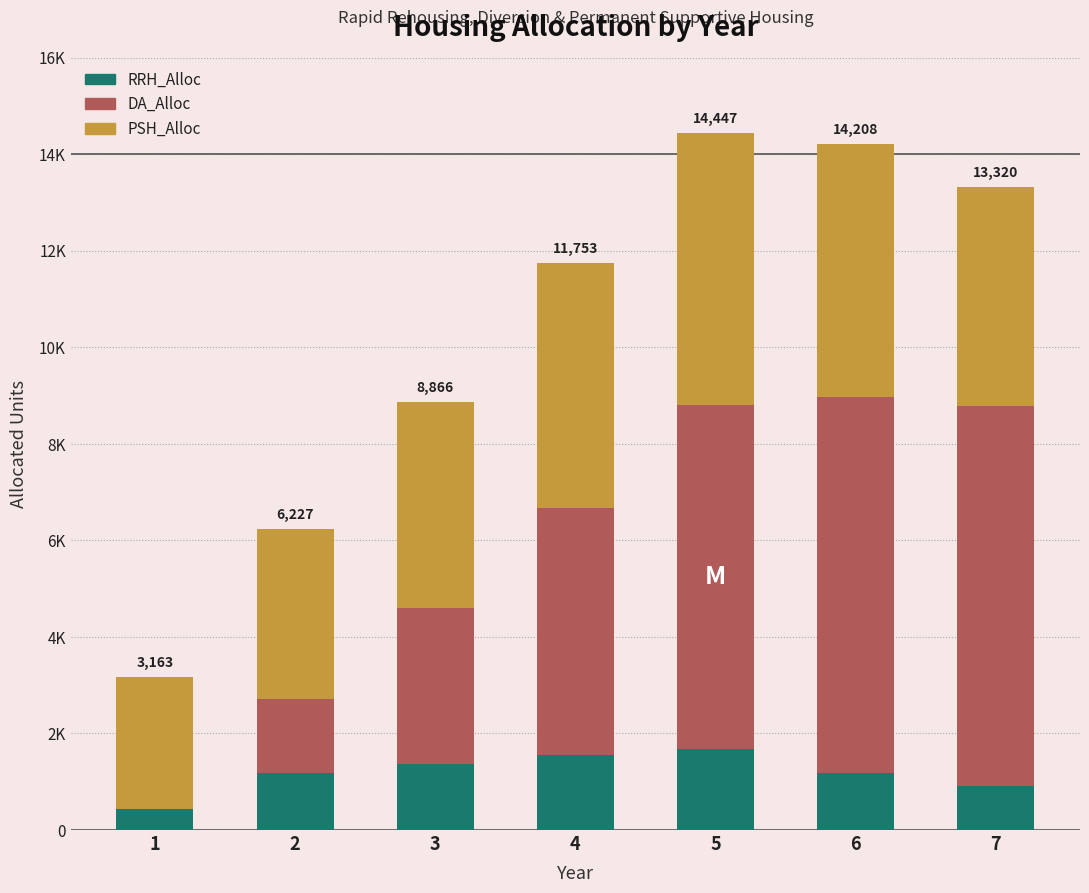

At how many categories does at least one series exceed 1384?

7